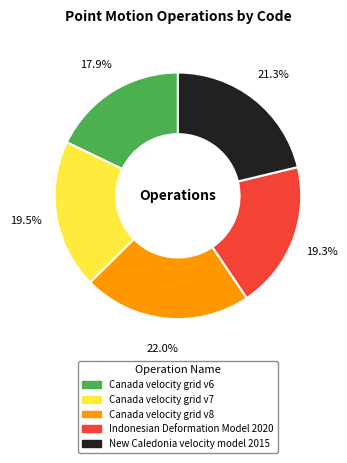

What portion of the pie excludes Canada velocity grid v6?

82.1%